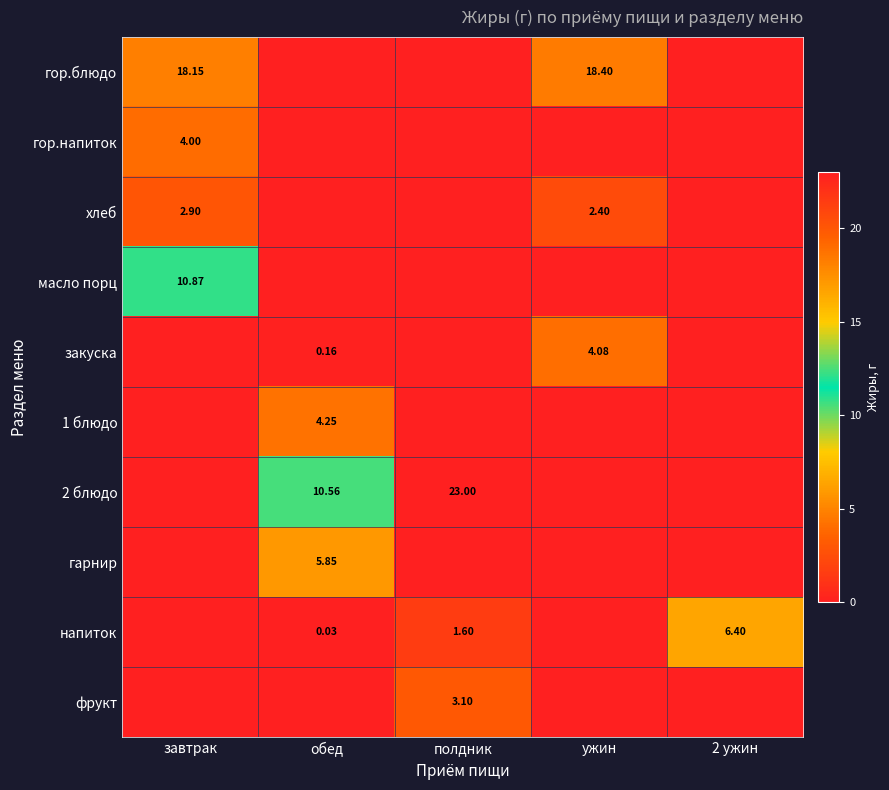

Which series has the largest total across all categories?

гор.блюдо